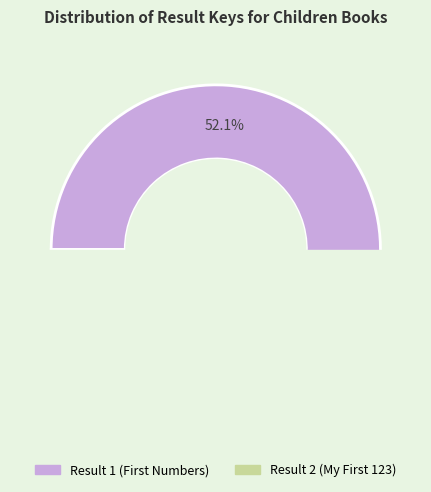

Rank the categories by value from highest to lowest.

Result 1 (First Numbers), Result 2 (My First 123)